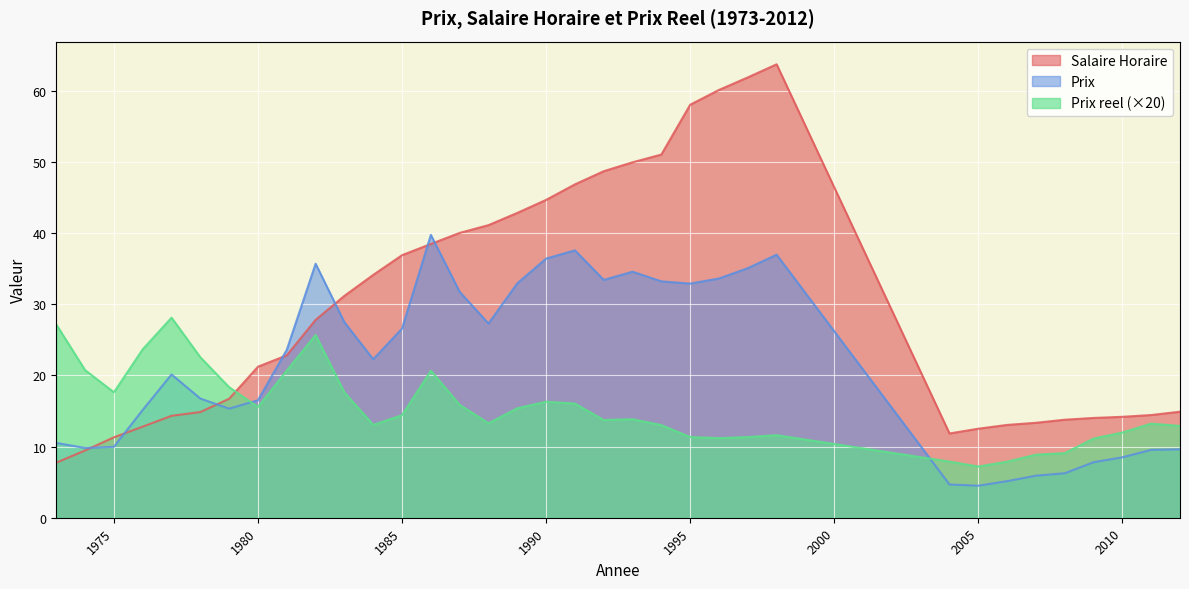

True or false: Prix reel has a value of 3.6 at 1993.

False